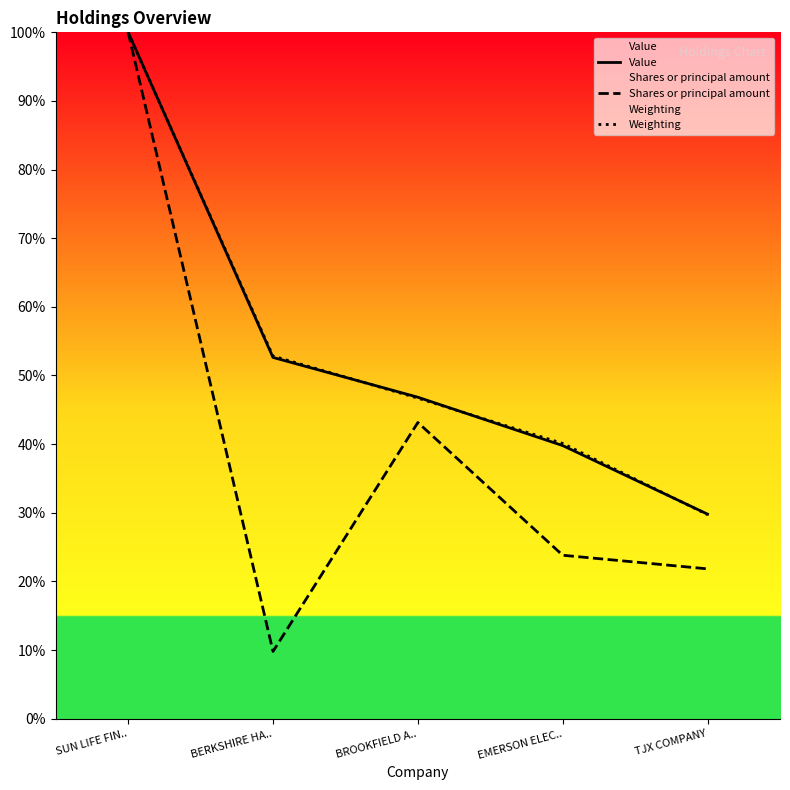

Reading left to right, what are all the values shown in this chart?

Value: 100.0	52.6	46.8	39.8	29.8
Shares or principal amount: 100.0	9.8	43.2	23.8	21.8
Weighting: 100.0	52.8	46.7	40.1	29.7